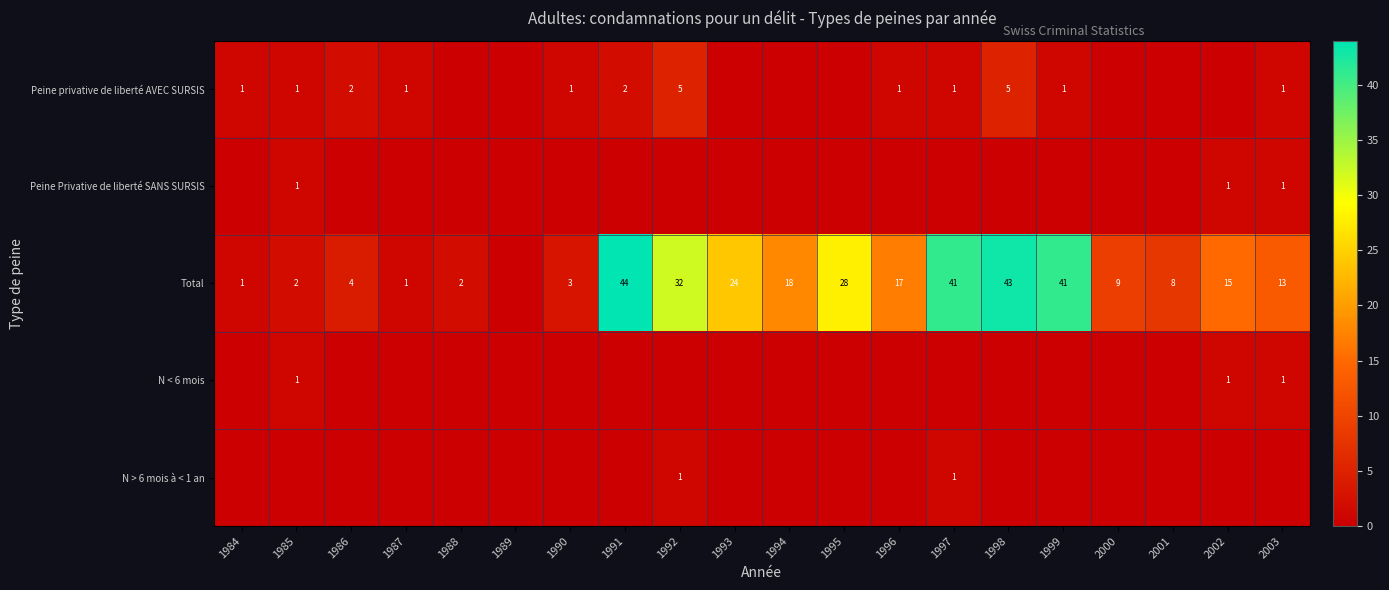

At which category is the sum across all series the highest?

1998